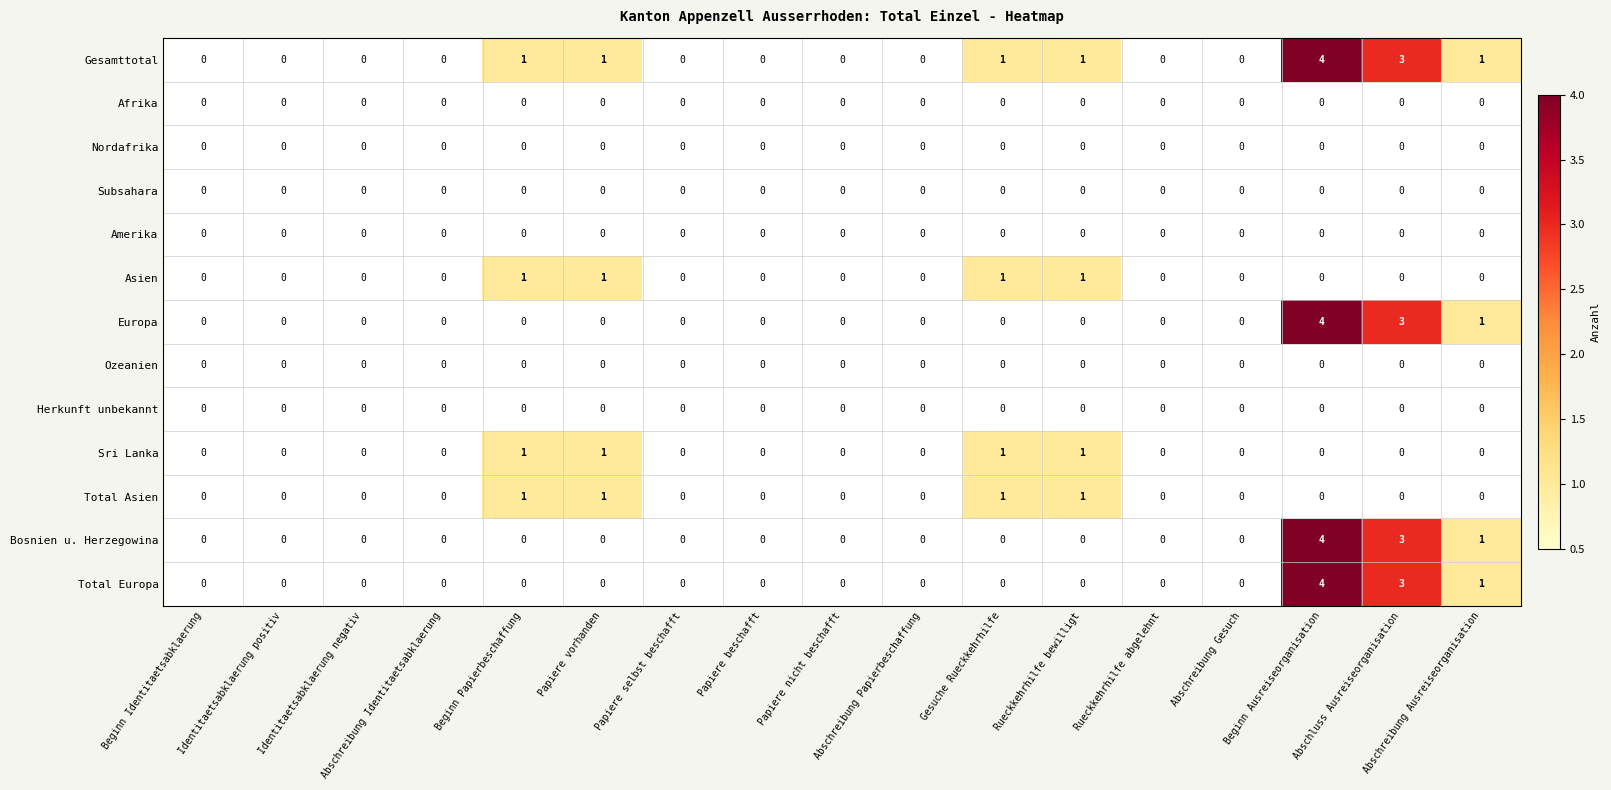

How many Total Europa values are between 0 and 1?

15